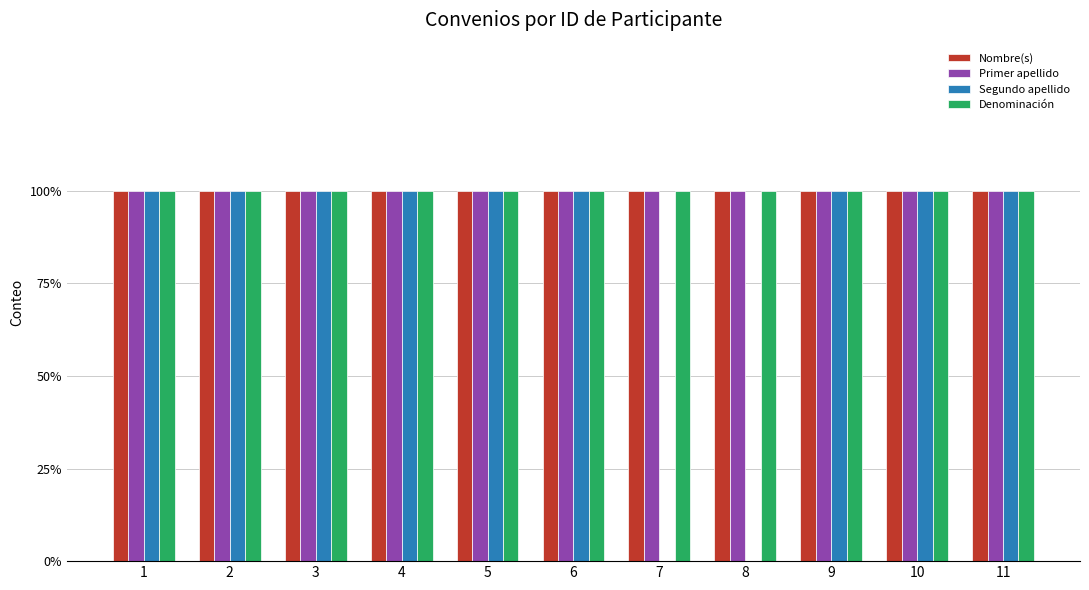

Which has a higher value, 1 or 7?

1